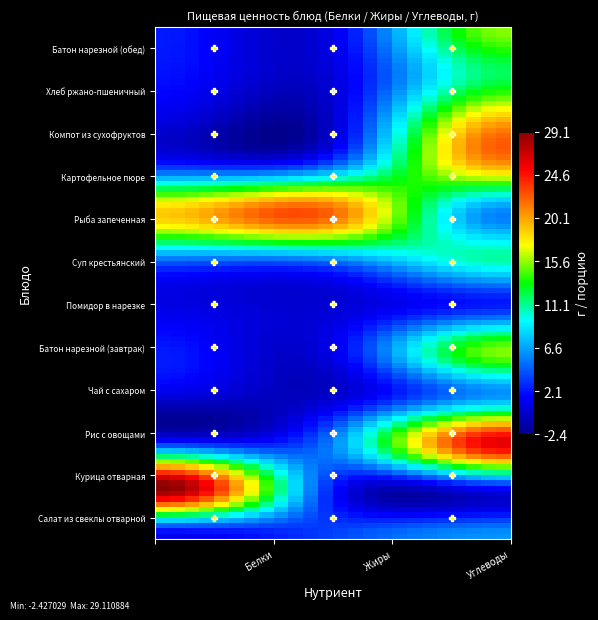

Reading left to right, what are all the values shown in this chart?

Салат из свеклы отварной: 0=1.1	1=3.6	2=6.1
Курица отварная: 0=28.9	1=2.2	2=1.0
Рис с овощами: 0=3.2	1=5.7	2=26.0
Чай с сахаром: 0=0.2	1=0.0	2=6.4
Батон нарезной (завтрак): 0=2.3	1=0.9	2=15.4
Помидор в нарезке: 0=0.7	1=0.1	2=2.3
Суп крестьянский: 0=5.1	1=5.8	2=10.8
Рыба запеченная: 0=19.0	1=22.0	2=5.5
Картофельное пюре: 0=3.1	1=5.3	2=19.8
Компот из сухофруктов: 0=0.5	1=0.0	2=19.8
Хлеб ржано-пшеничный: 0=2.0	1=0.4	2=11.9
Батон нарезной (обед): 0=2.3	1=0.9	2=15.4